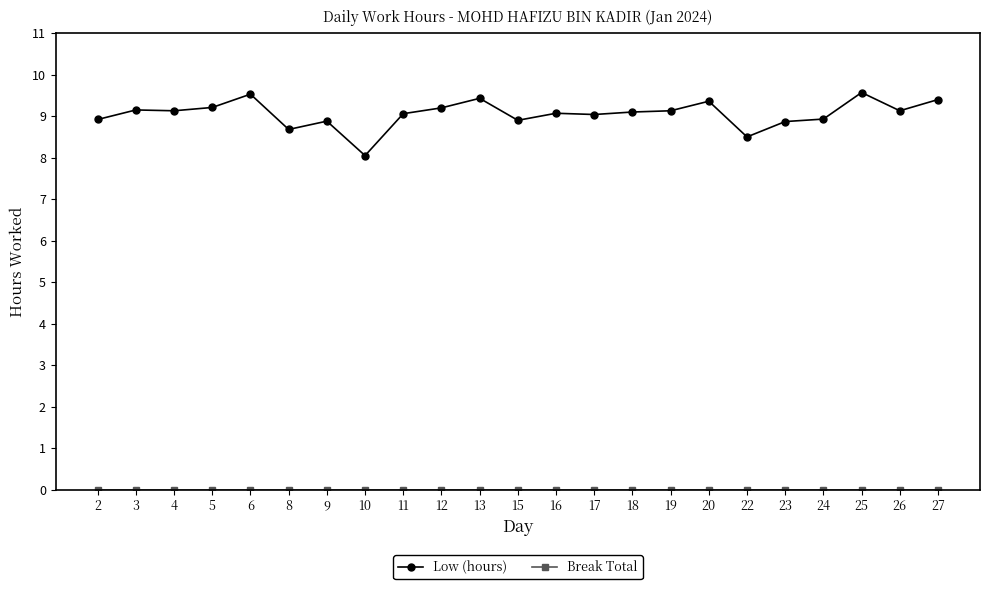

What is the value of the Low (hours) point at the 7th from the left?

8.9